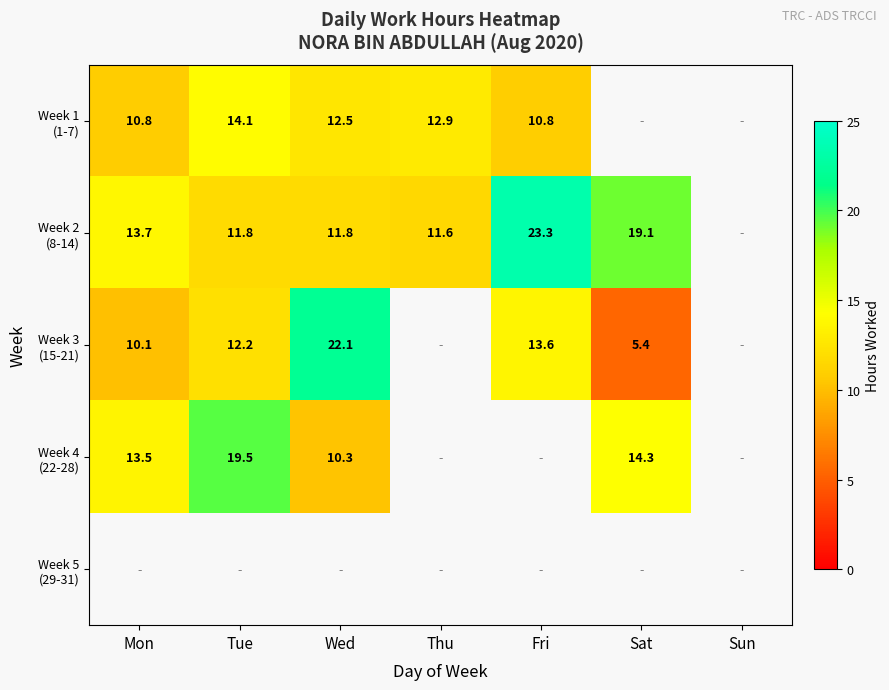

What is the difference between the maximum and minimum values in the Week 4 (22-28) series?

9.2